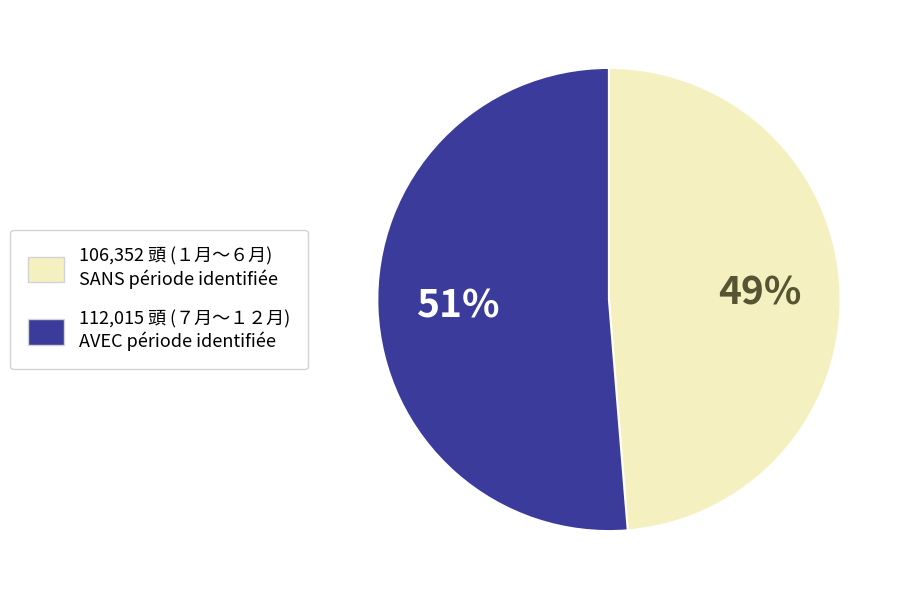

To the nearest percent, what is the average slice percentage?

50%